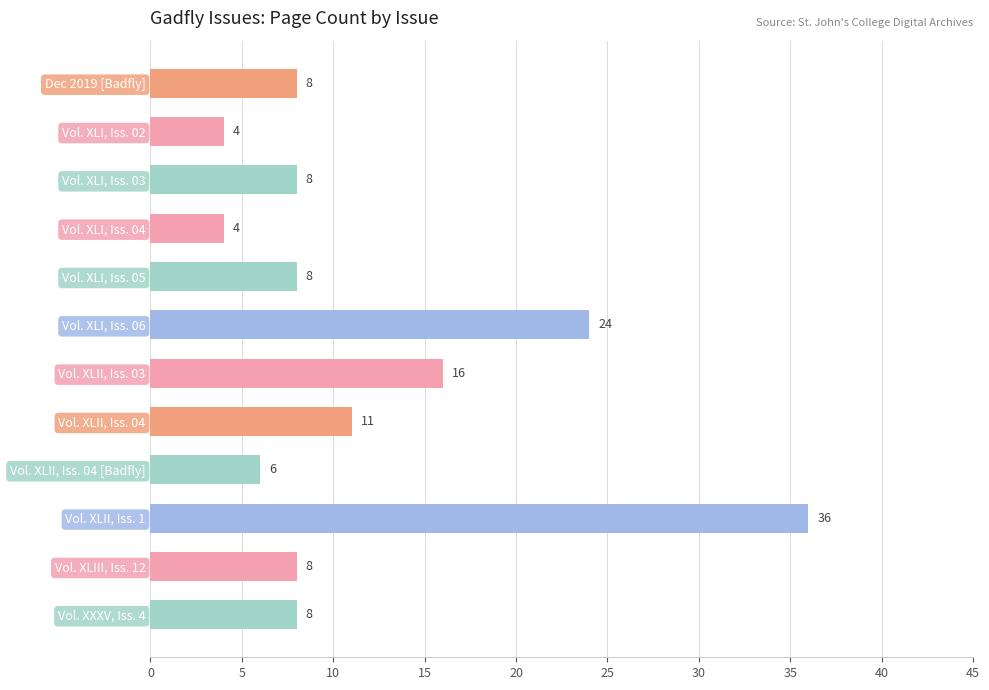

What position from the bottom is Vol. XLI, Iss. 05?

8